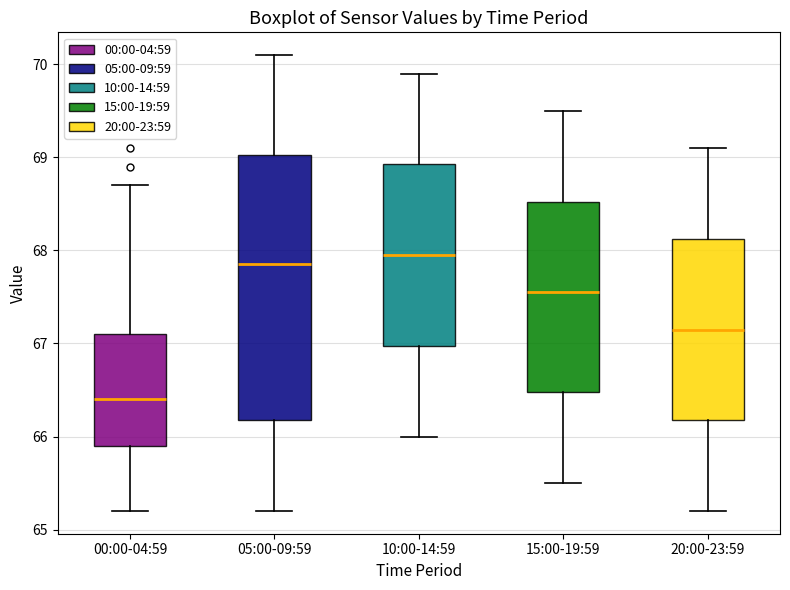

Where does the median line of the box for 05:00-09:59 sit on the y-axis? The values are not printed on the chart, so give them approximately, as read against the axis.

67.9